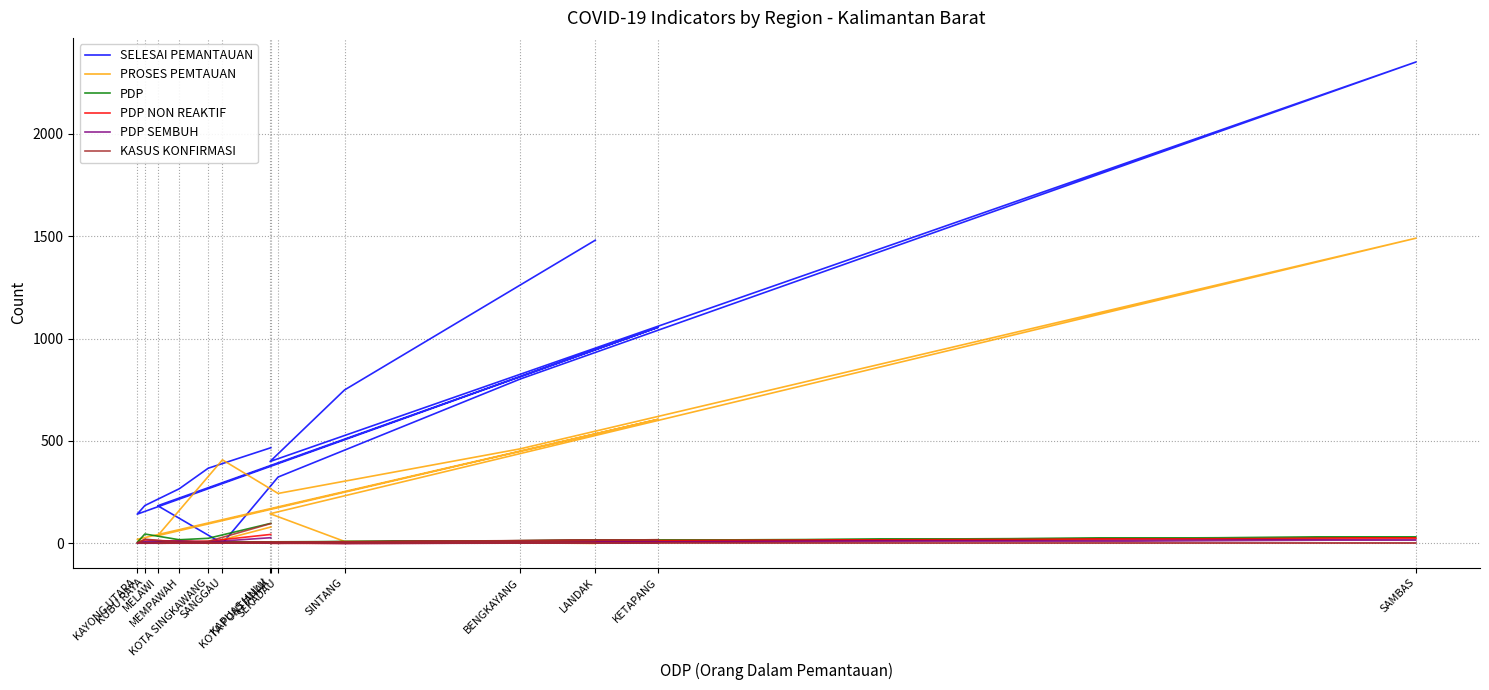

At which category is the sum across all series the highest?

SAMBAS